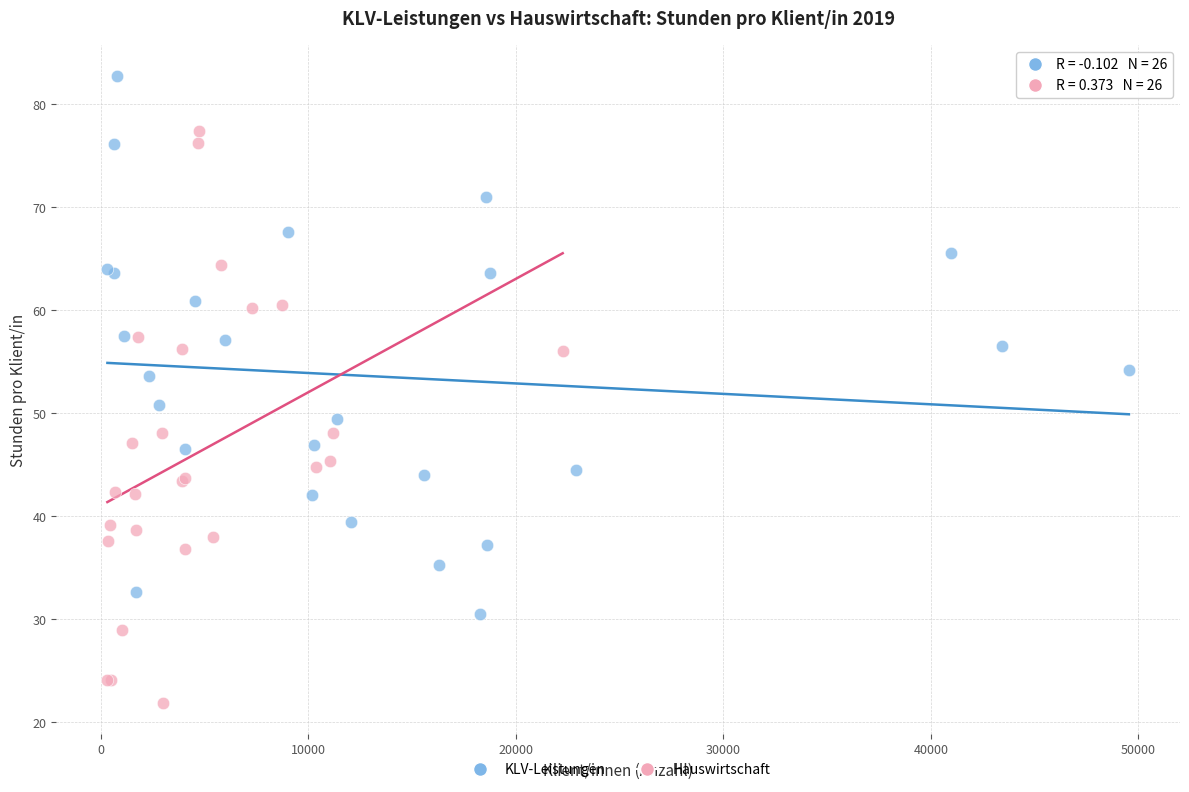

Which series reaches the maximum Y coordinate?

KLV-Leistungen